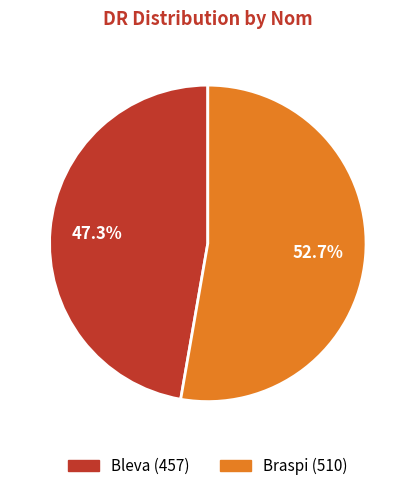

Count the number of slices in the pie.

2